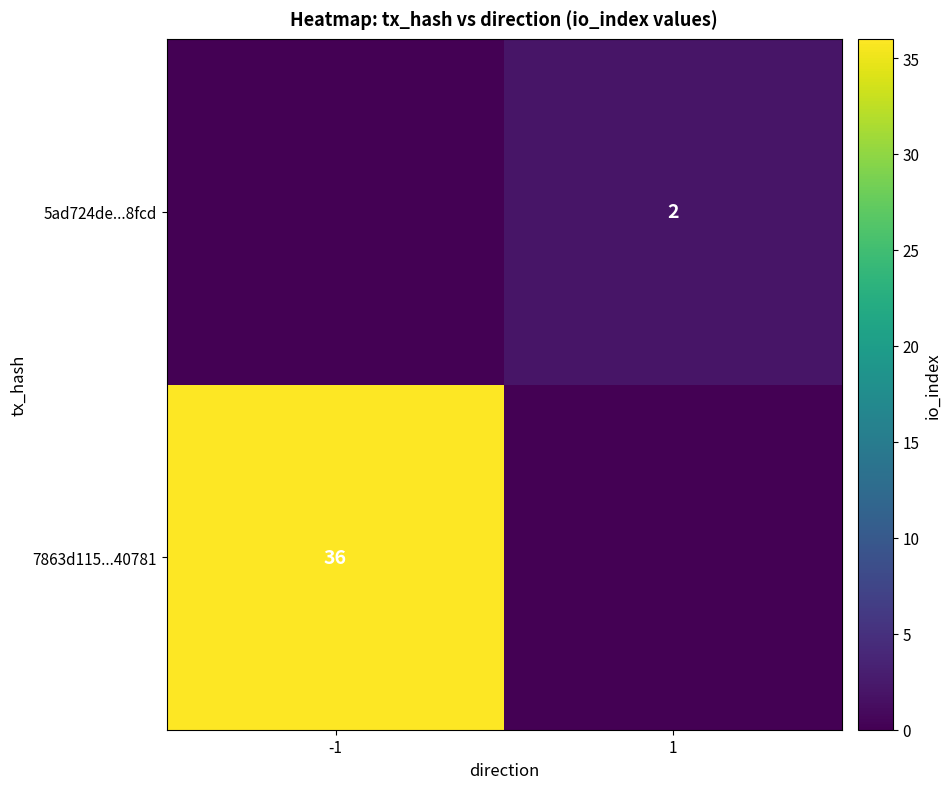

The 7863d115...40781 series shows 55 at -1. True or false?

False